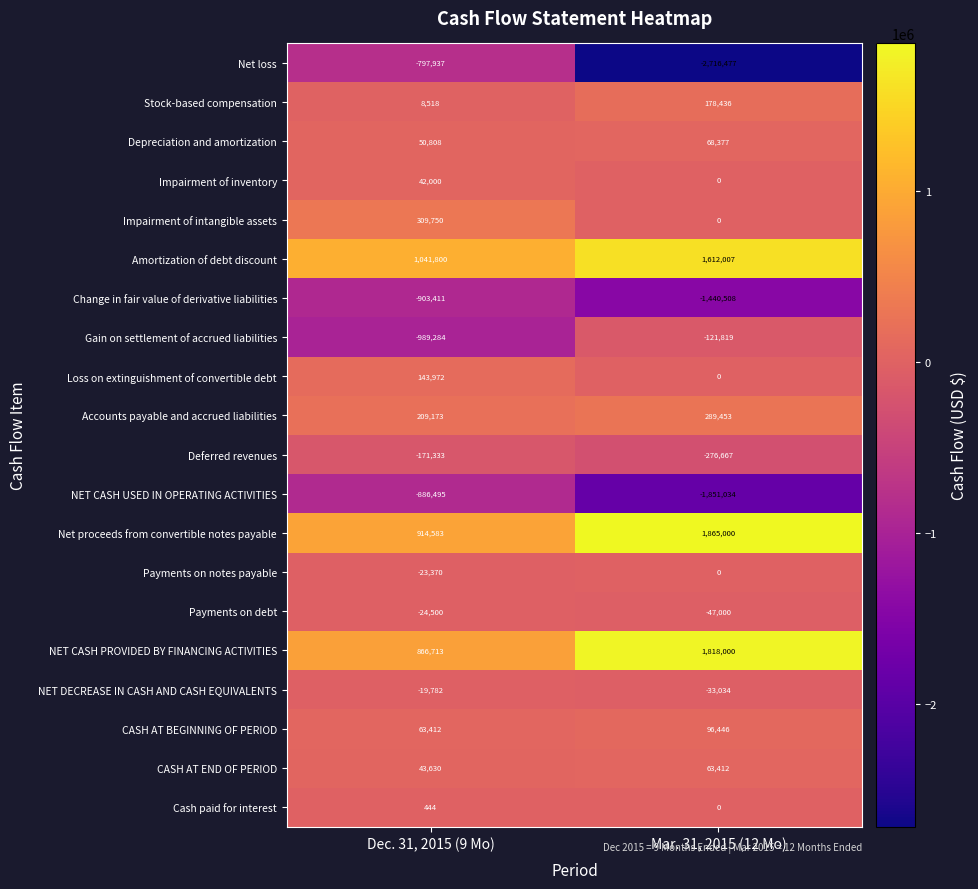

Which series has the largest range (max minus min)?

Net loss